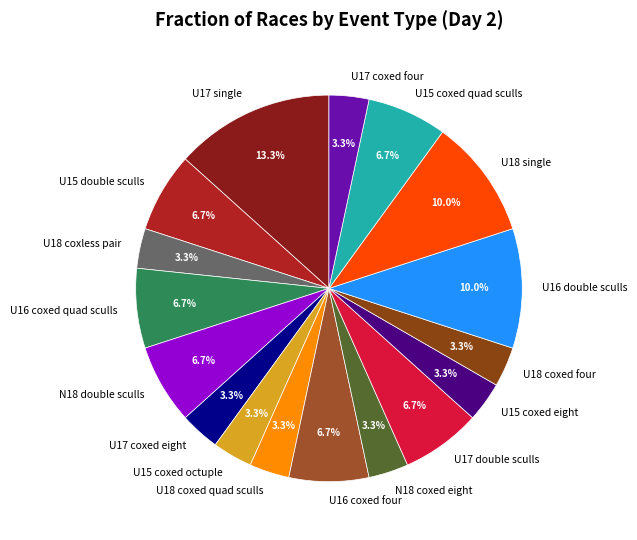

Approximately how many times larger is the value at U15 coxed quad sculls compared to U18 single?

0.7